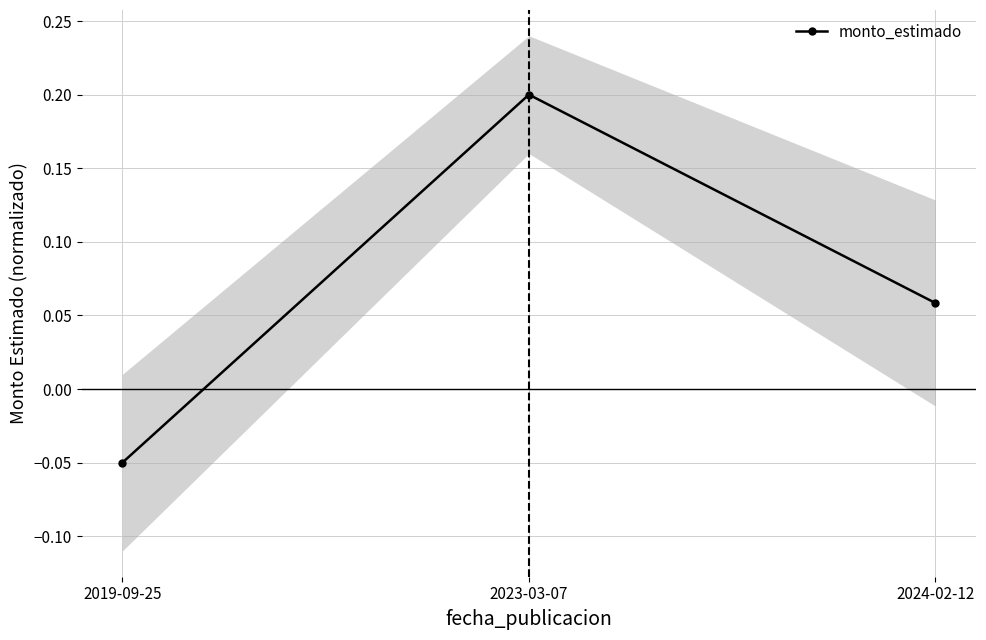

List the labels in order of value, smallest first.

2019-09-25, 2024-02-12, 2023-03-07